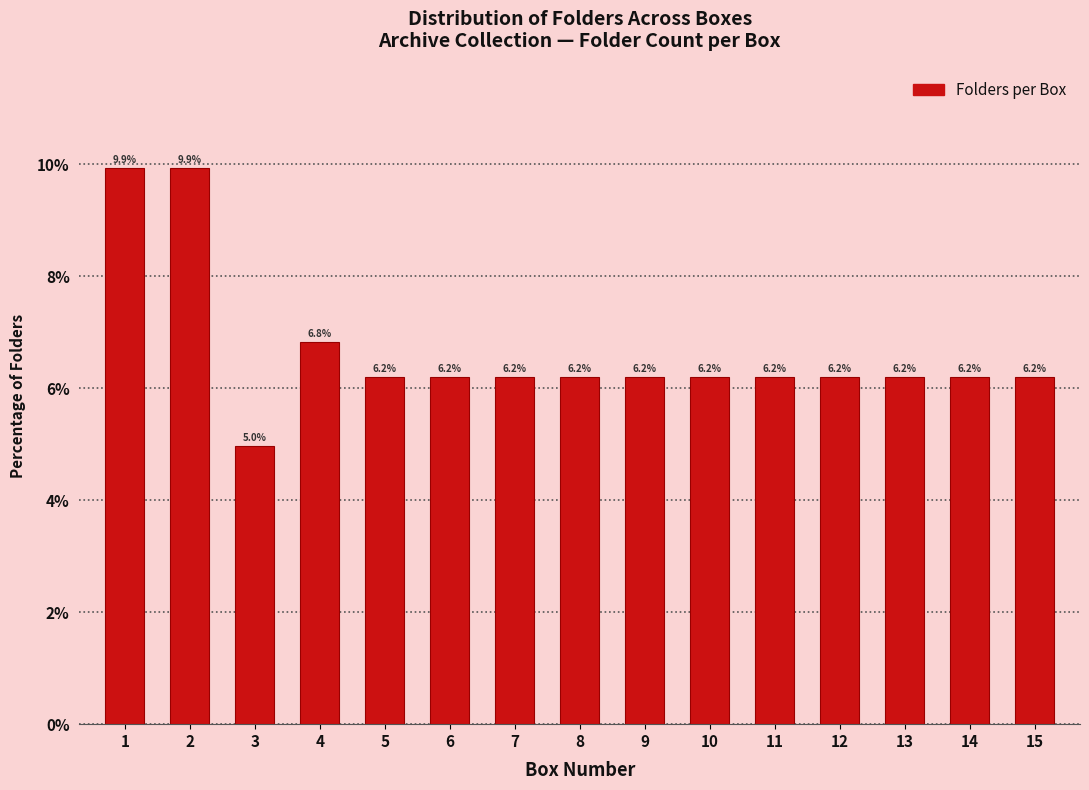

Reading left to right, transcribe all the data shown in this chart.

9.9	9.9	5.0	6.8	6.2	6.2	6.2	6.2	6.2	6.2	6.2	6.2	6.2	6.2	6.2